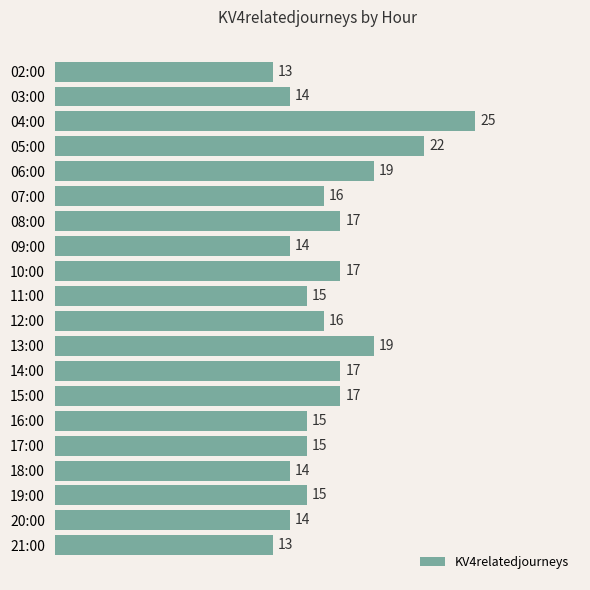

What is the average value?

16